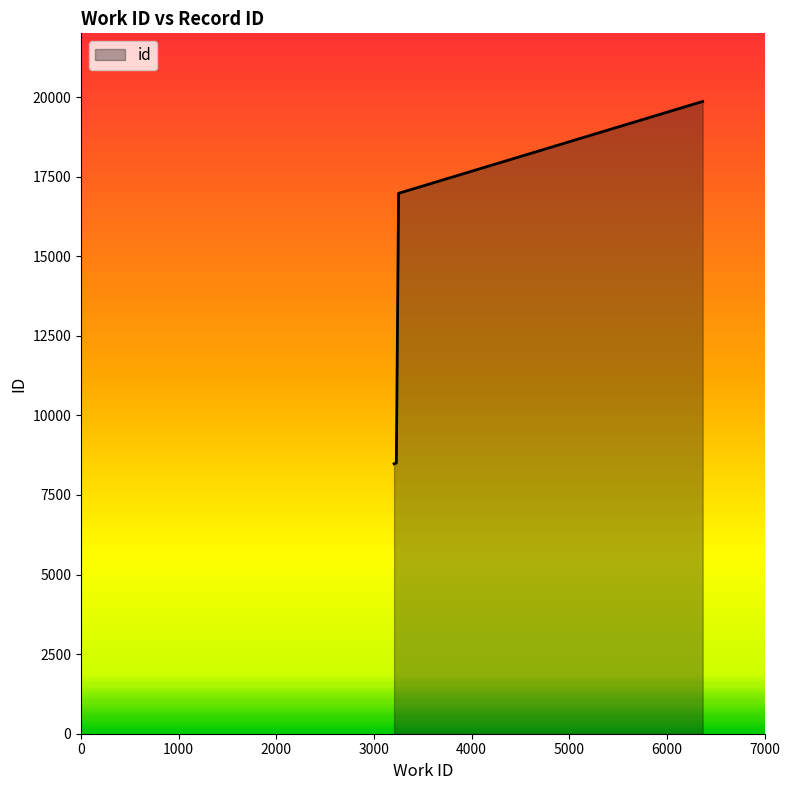

What is the minimum value shown in the chart?

8479